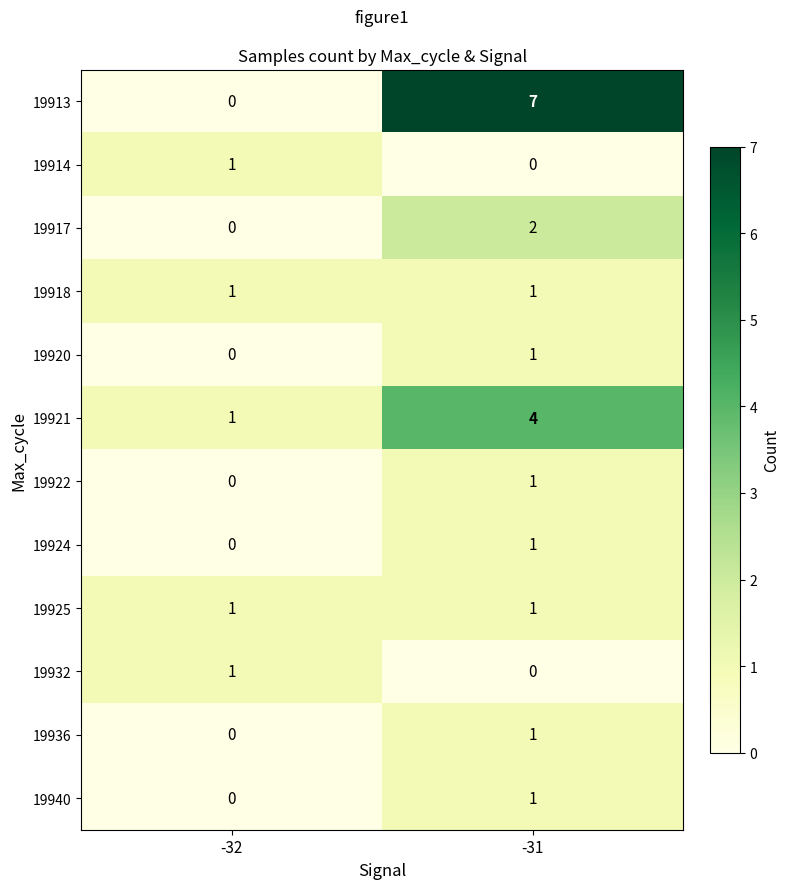

At which label is 19932 closest to 0?

-31